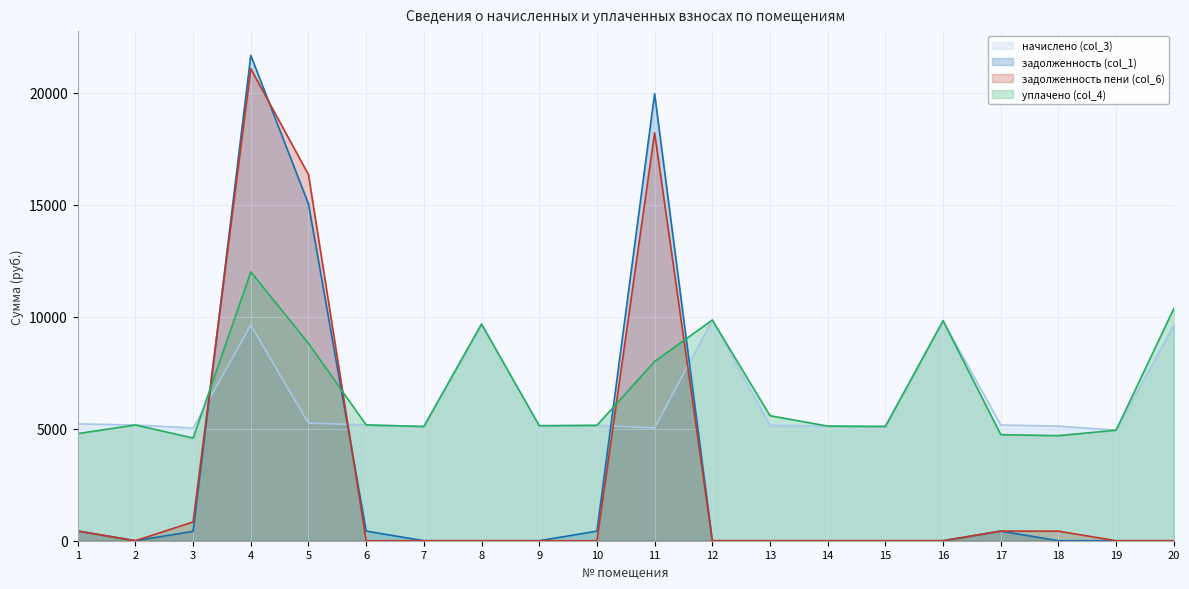

What are all the series names shown in the legend?

начислено (col_3), задолженность (col_1), задолженность пени (col_6), уплачено (col_4)